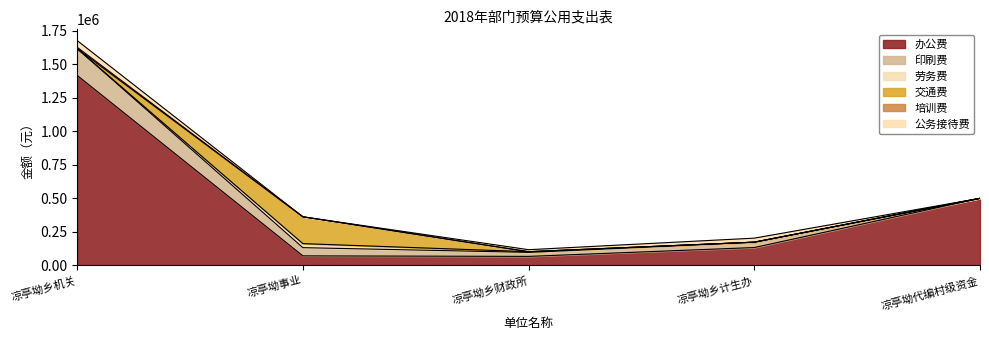

What is the maximum value shown in the chart?

1416430